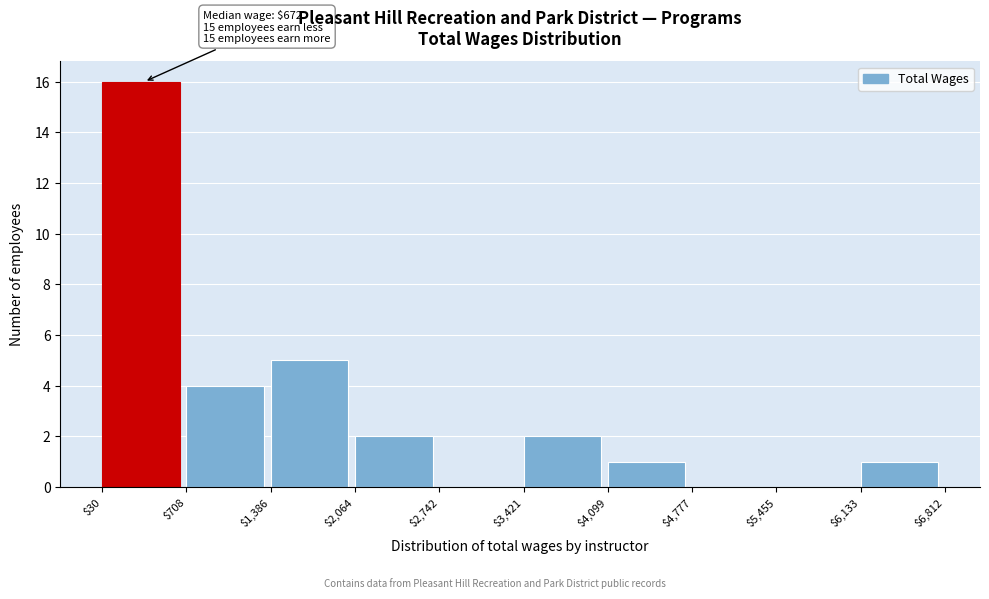

Over which range of the x-axis is the bar tallest?

$30 to $708